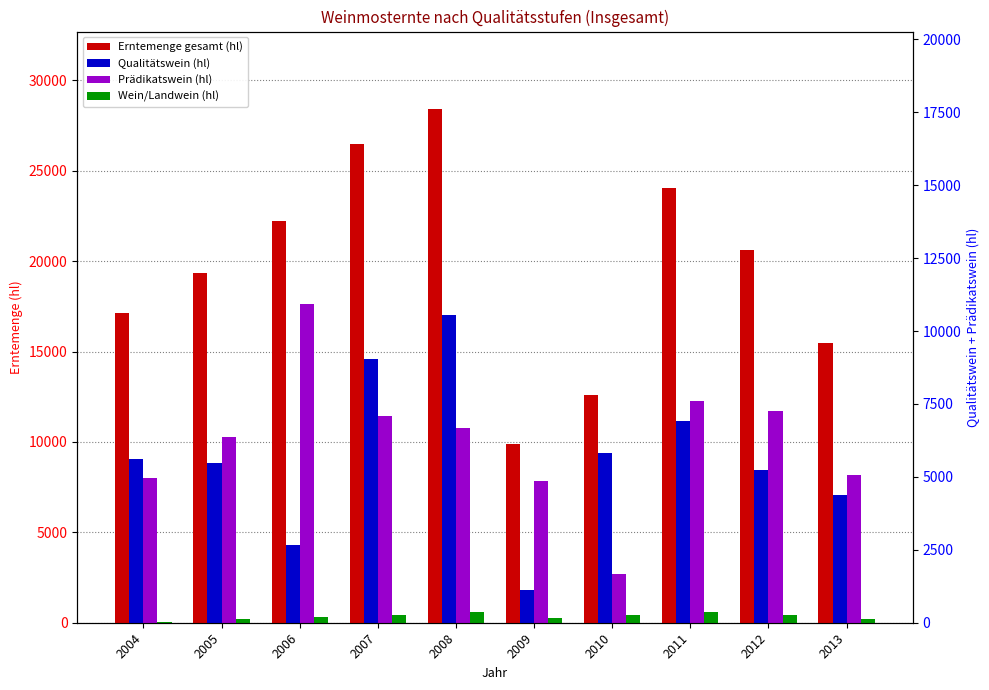

What is the maximum value shown in the chart?

28433.0